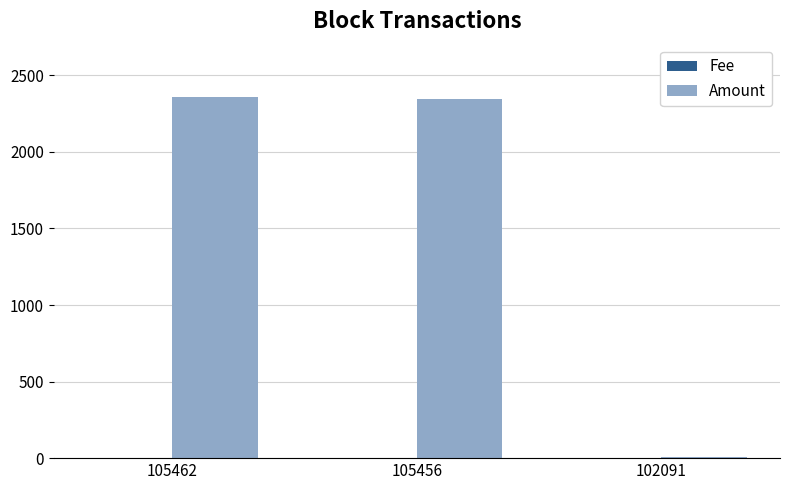

What is the sum of all Amount values?

4712.1